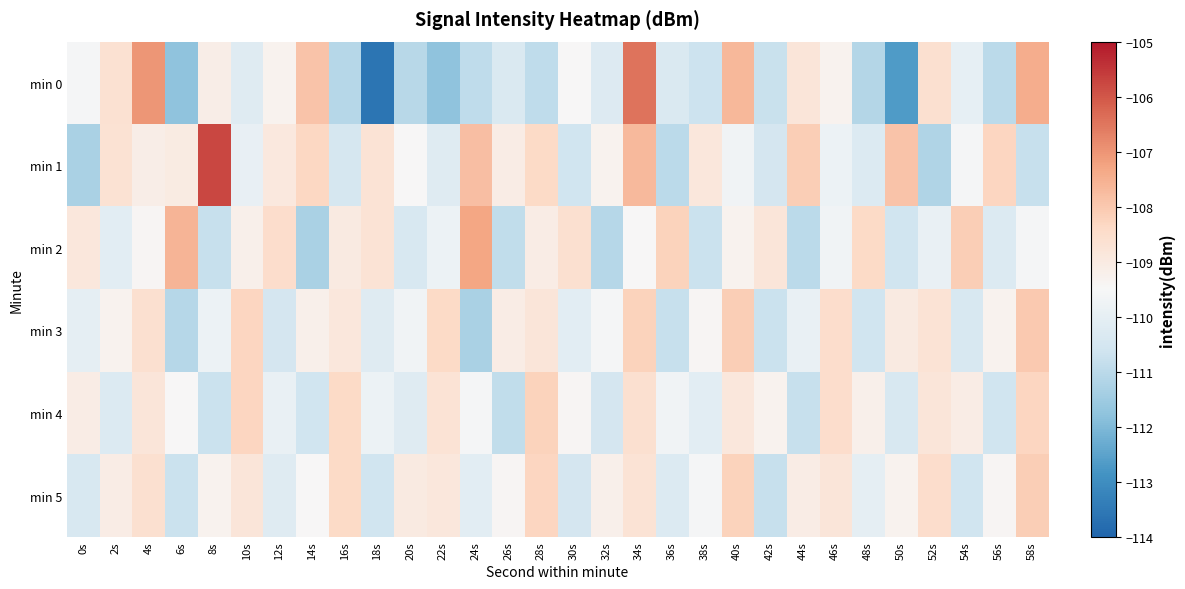

What is the difference between the highest and lowest values at 28s?

2.7